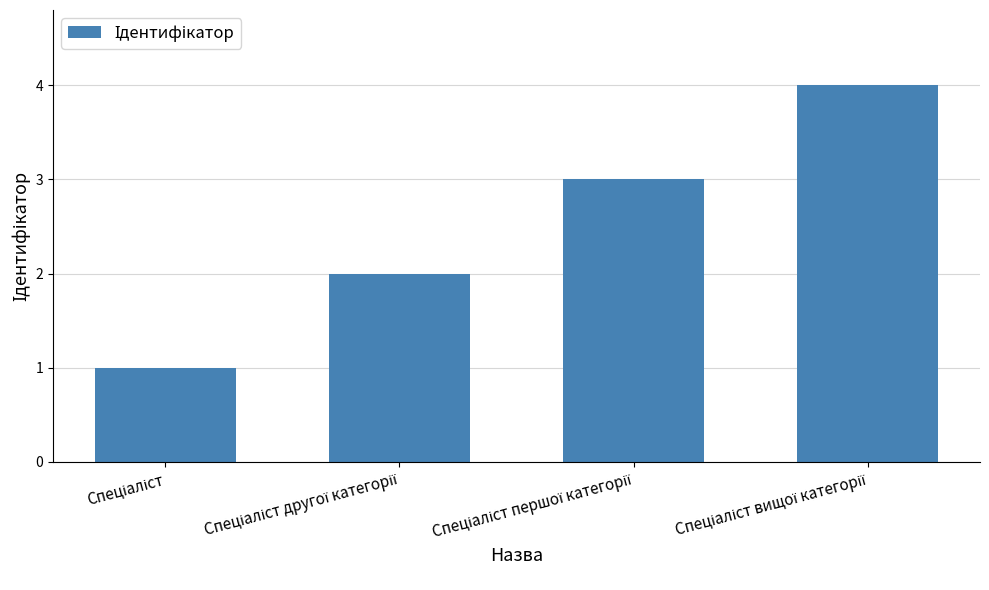

What is the greatest value displayed?

4